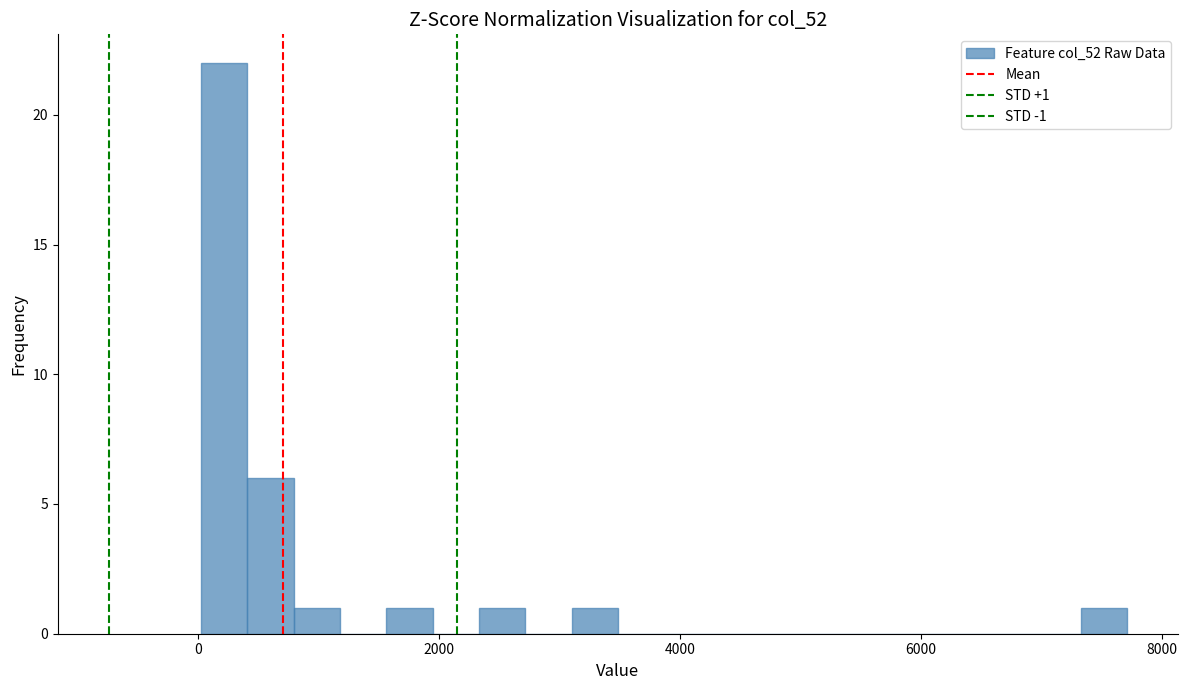

Around what value on the x-axis is the tallest bar? Give the approximate position of its centre, as read against the axis.

200